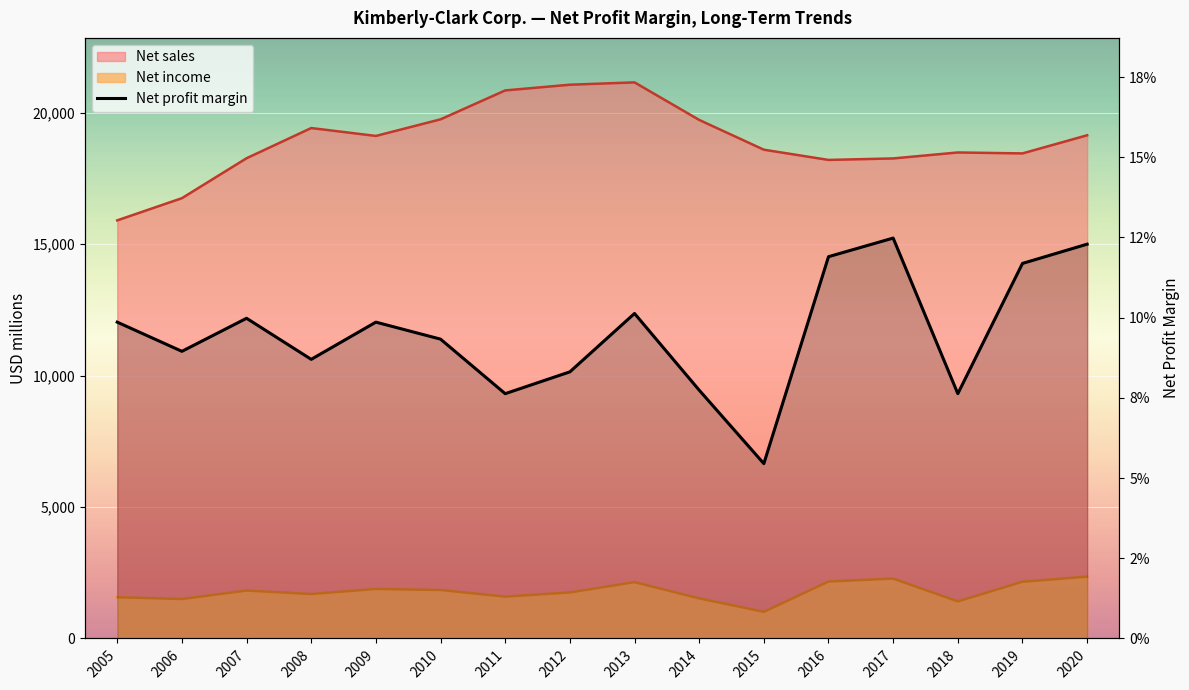

What is the difference between the second highest and minimum values?

0.1